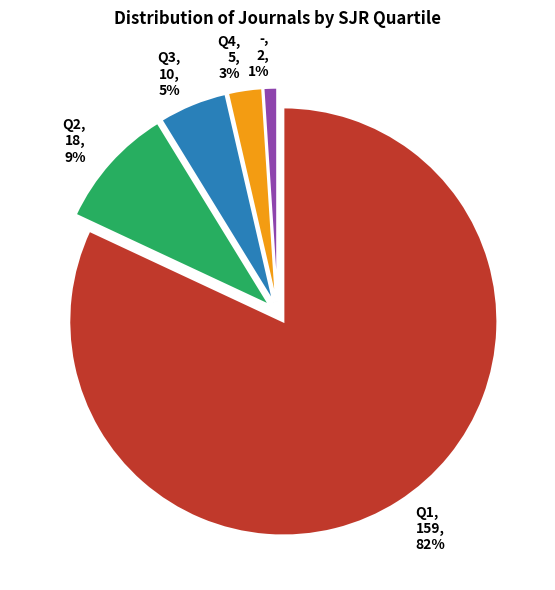

Is it true that Q1 is 92% of the pie?

False